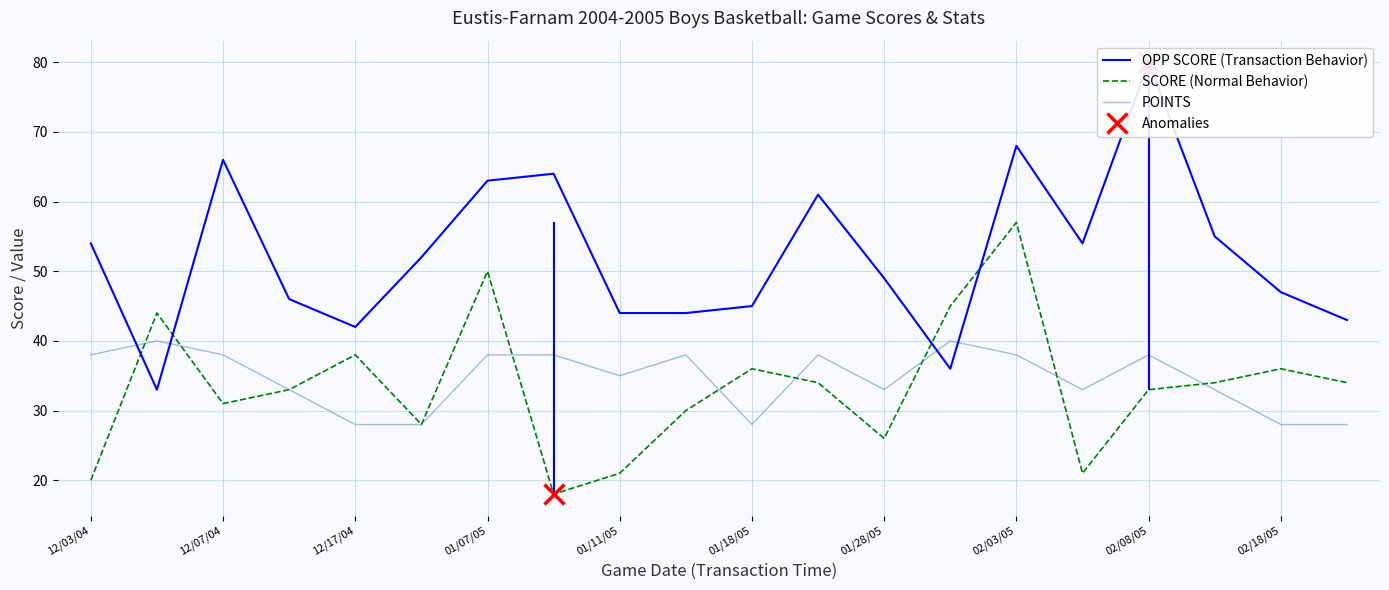

Rank the series by their maximum value, from lowest to highest.

POINTS, SCORE (Normal Behavior), OPP SCORE (Transaction Behavior)